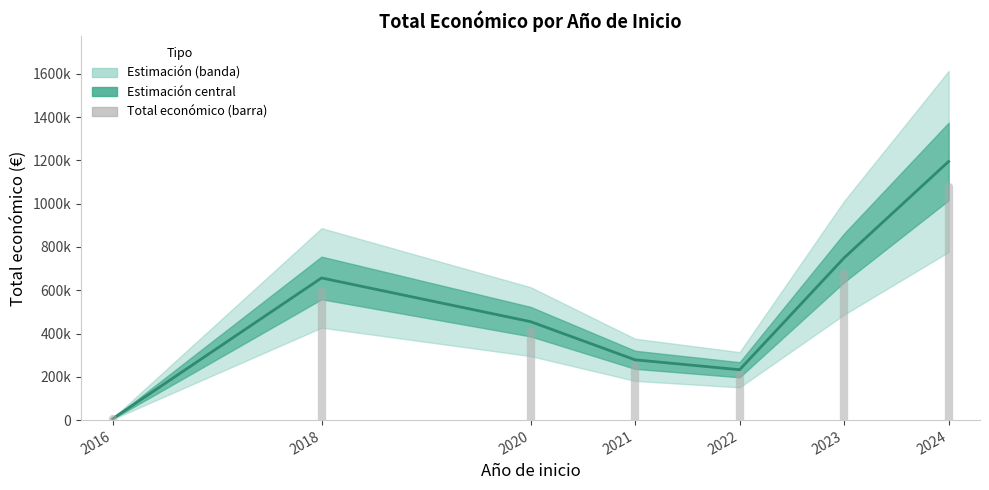

Is this an area chart (filled region under the line)?

No